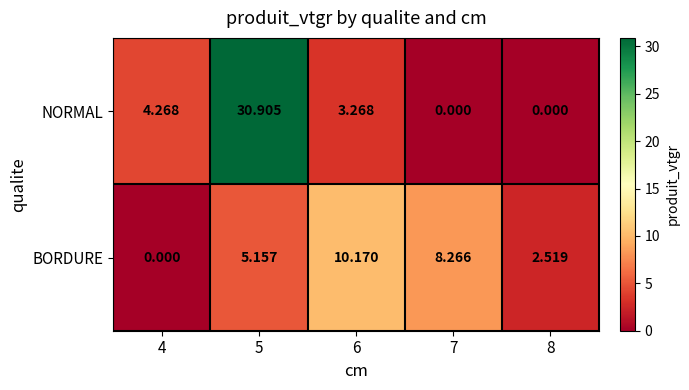

Is the value of BORDURE at 7 greater than the value of NORMAL at 7?

Yes